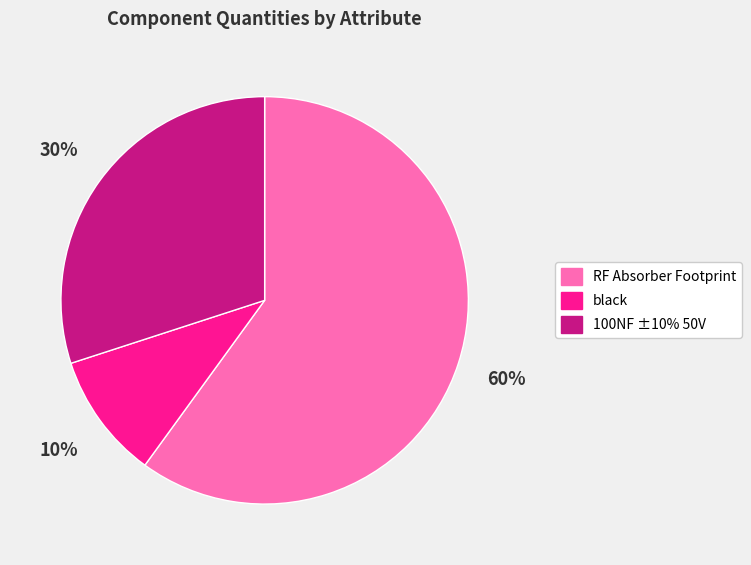

How many slices are in this pie chart?

3